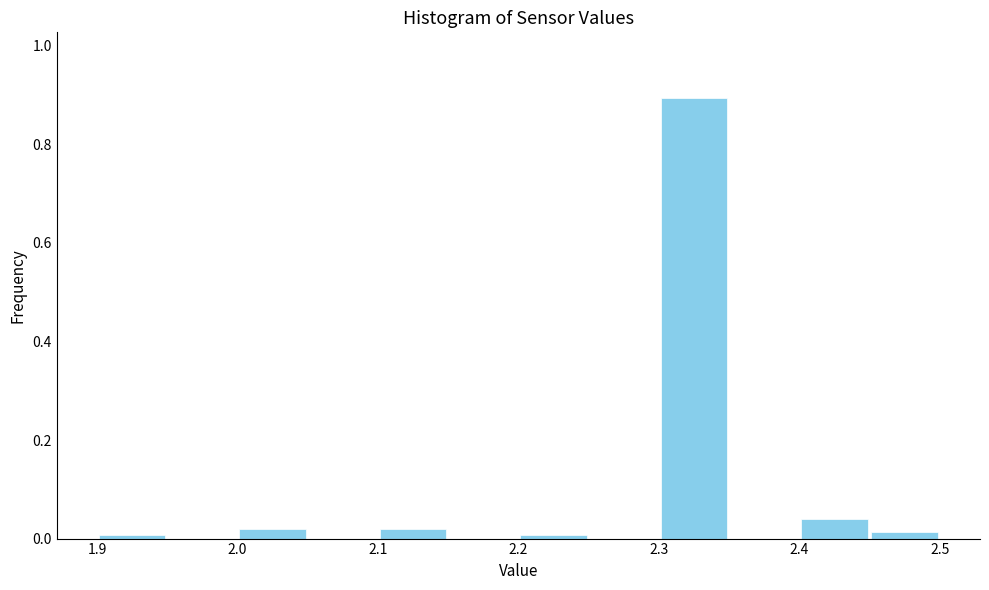

Over which range of the x-axis is the bar tallest?

2.30 to 2.35